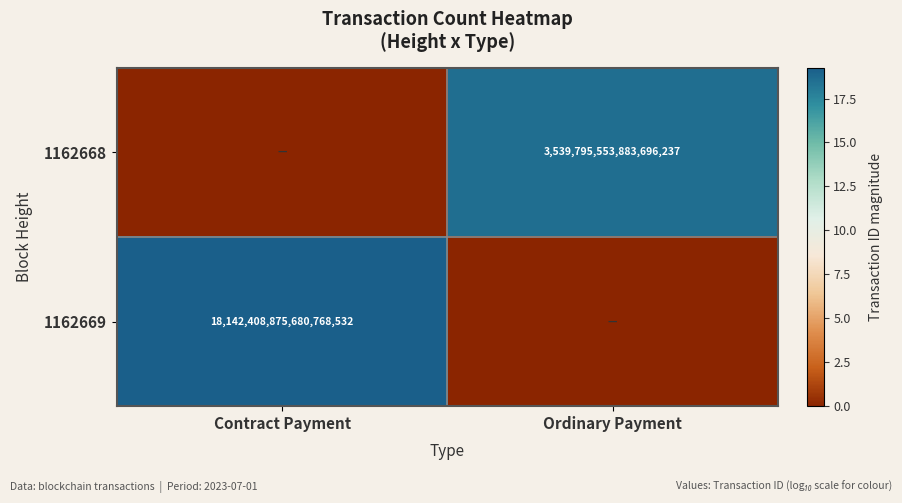

The value of 1162669 at Contract Payment is 18142408875680768000. True or false?

True